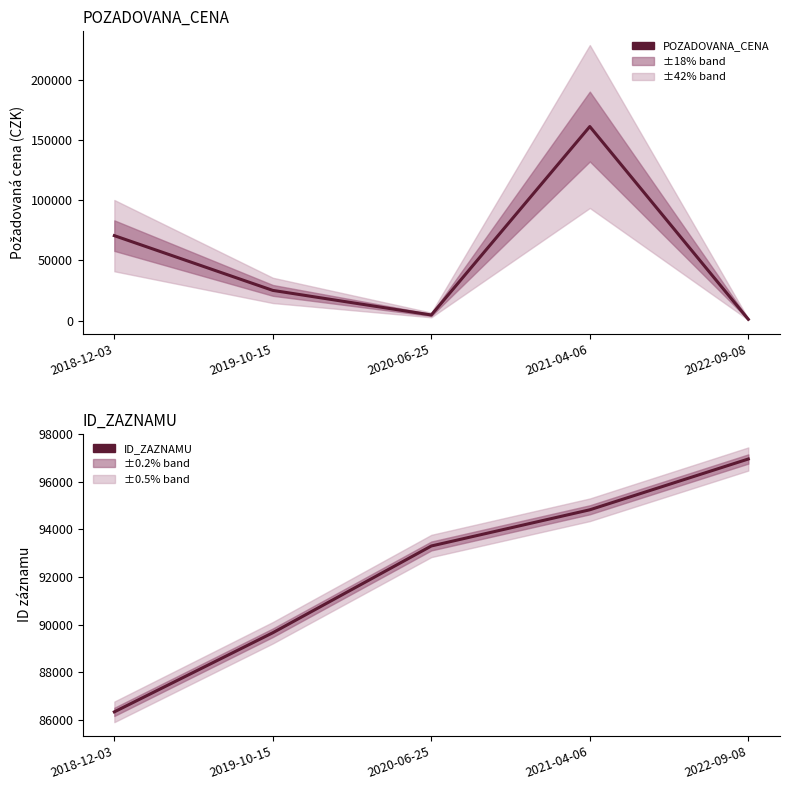

Reading left to right, what are all the values shown in this chart?

POZADOVANA_CENA: 70450	25000	4600	161000	1005
ID_ZAZNAMU: 86350	89665	93300	94816	96944